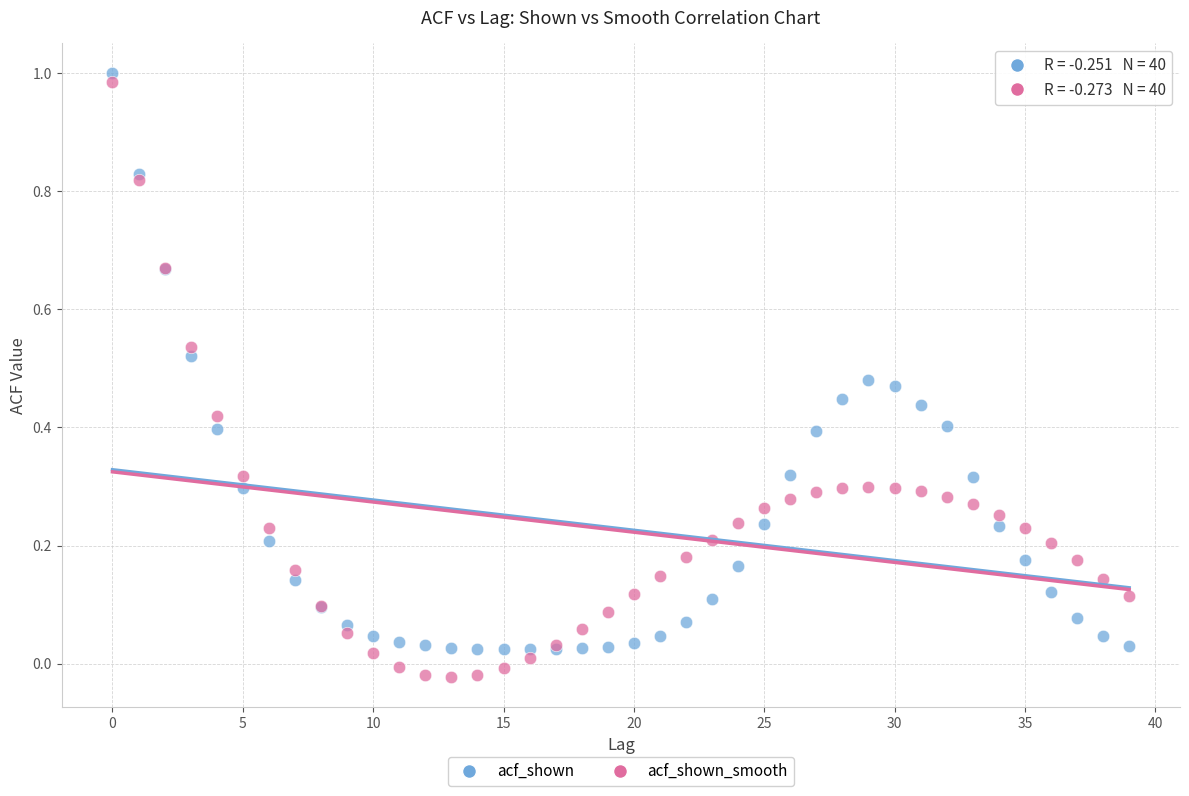

Which series reaches the minimum Y coordinate?

acf_shown_smooth